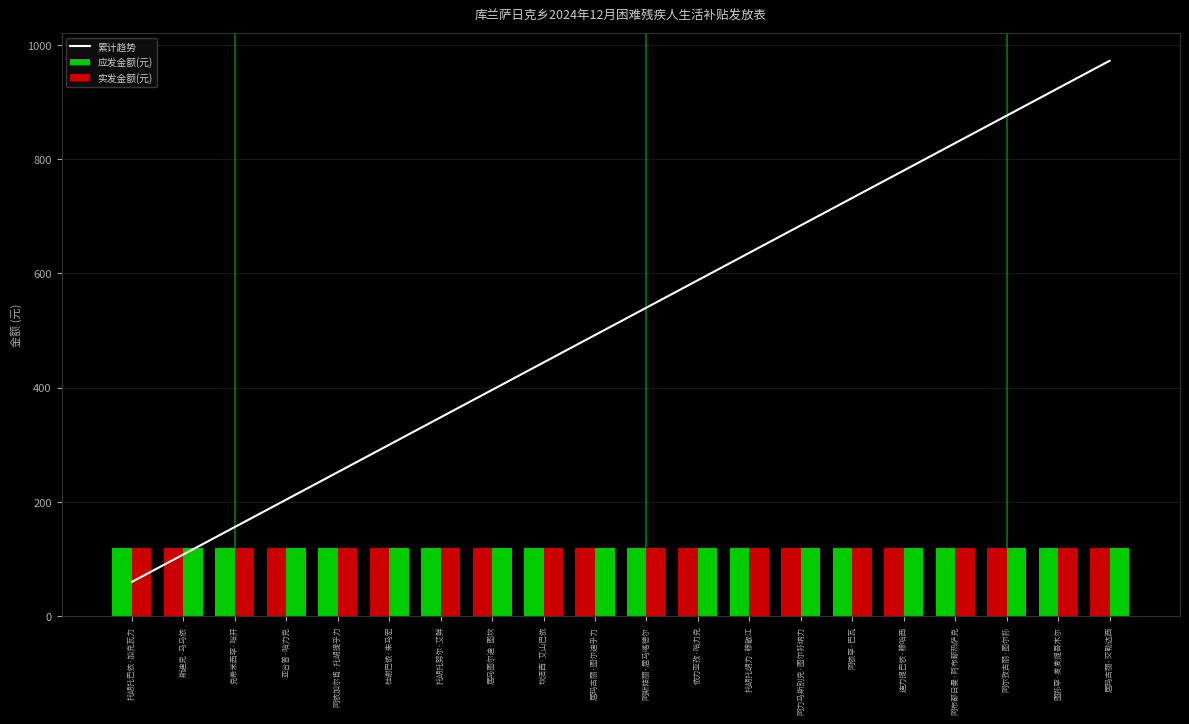

At which label does 累计趋势 reach its peak?

居玛古丽·交勒达西